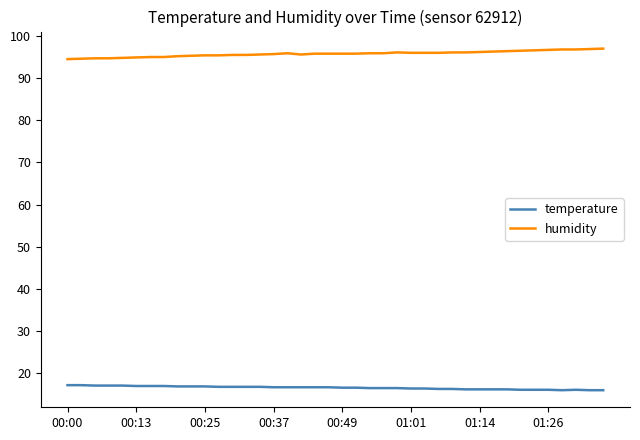

Rank the series by their average value, from lowest to highest.

temperature, humidity